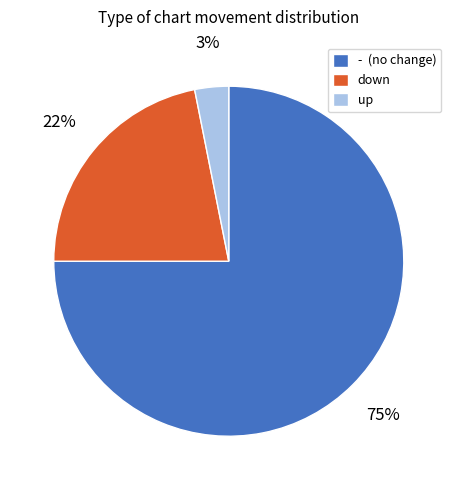

To the nearest percent, what is the difference between the down and - slice percentages?

53%